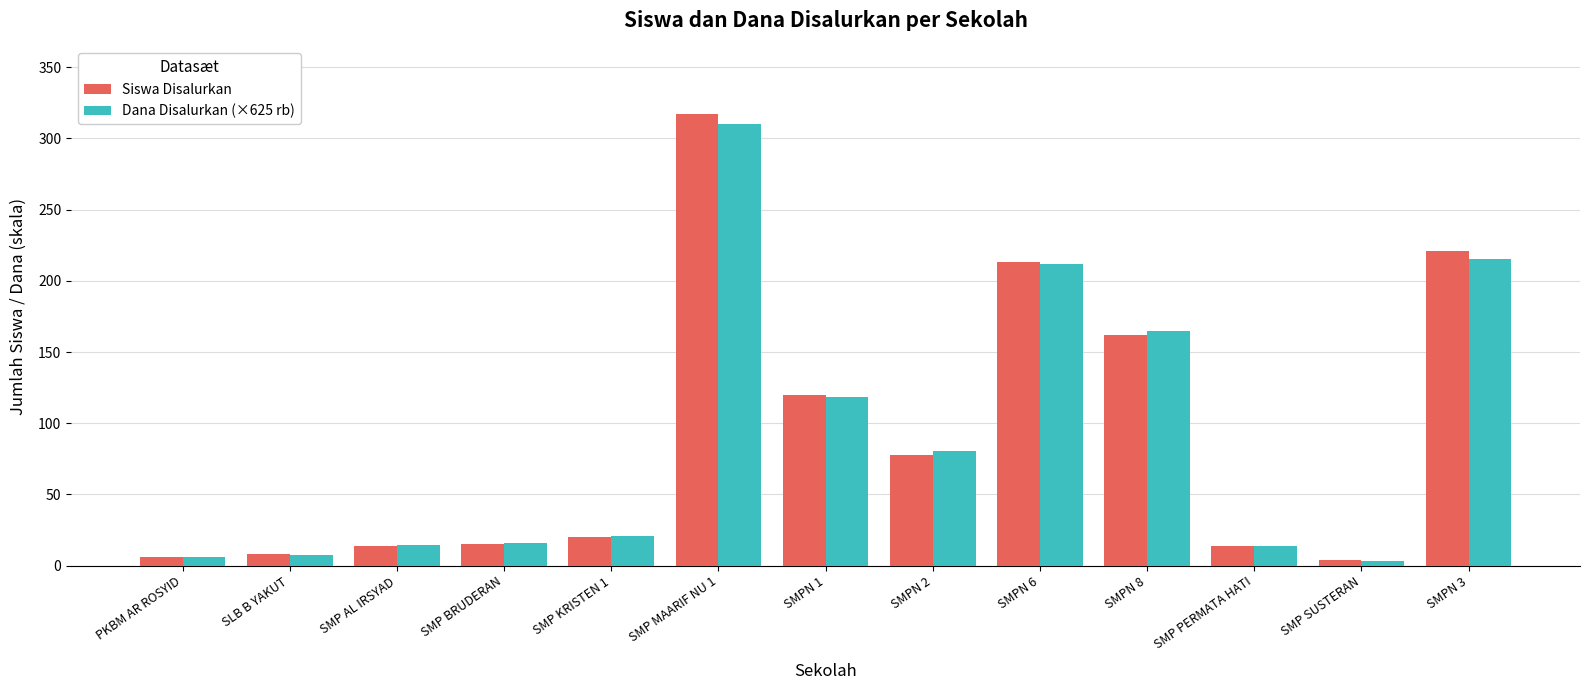

What are all the series names shown in the legend?

Siswa Disalurkan, Dana Disalurkan (×625 rb)